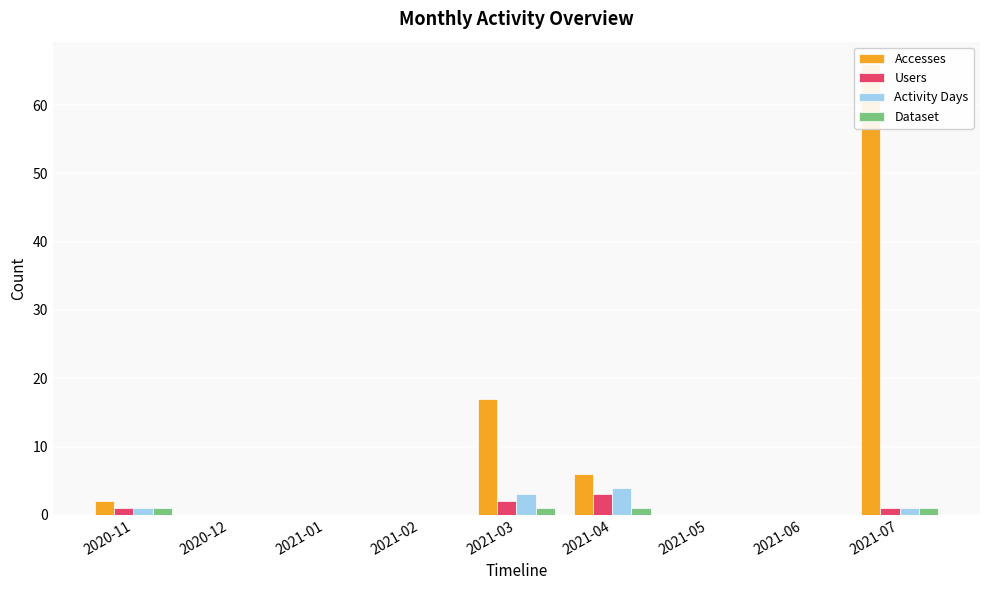

Between 2021-01 and 2021-05, which series saw the biggest shift?

Accesses